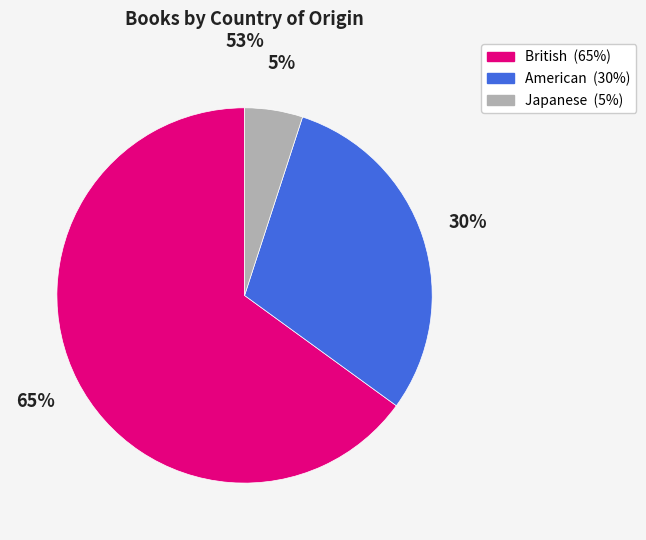

Does British account for over 50% of the chart?

Yes